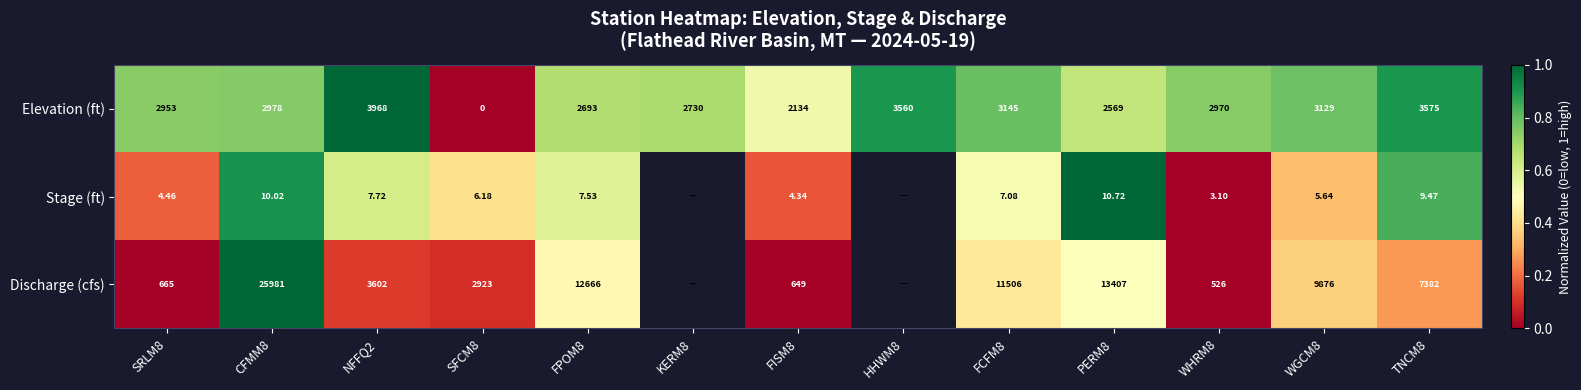

At PERM8, list the series in order from largest to smallest.

Discharge (cfs), Elevation (ft), Stage (ft)